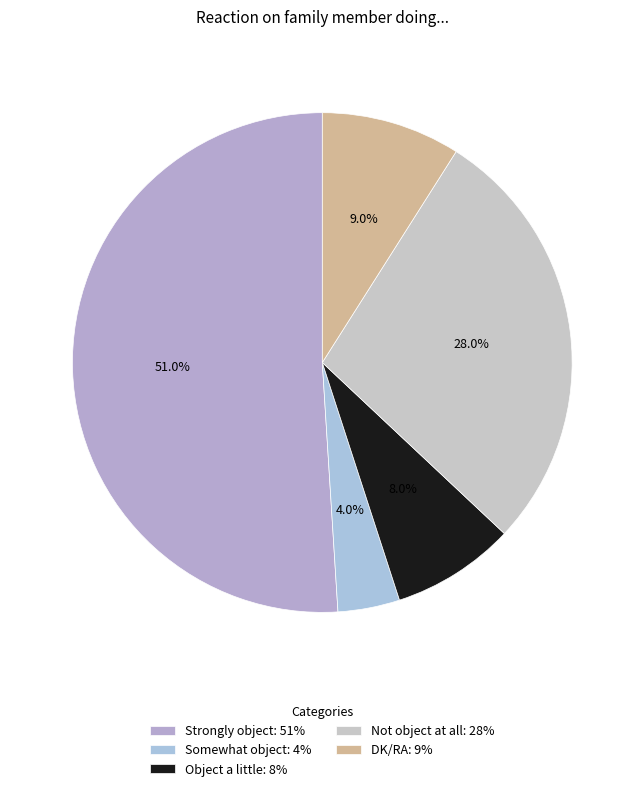

Is it true that Strongly object is 56% of the pie?

False